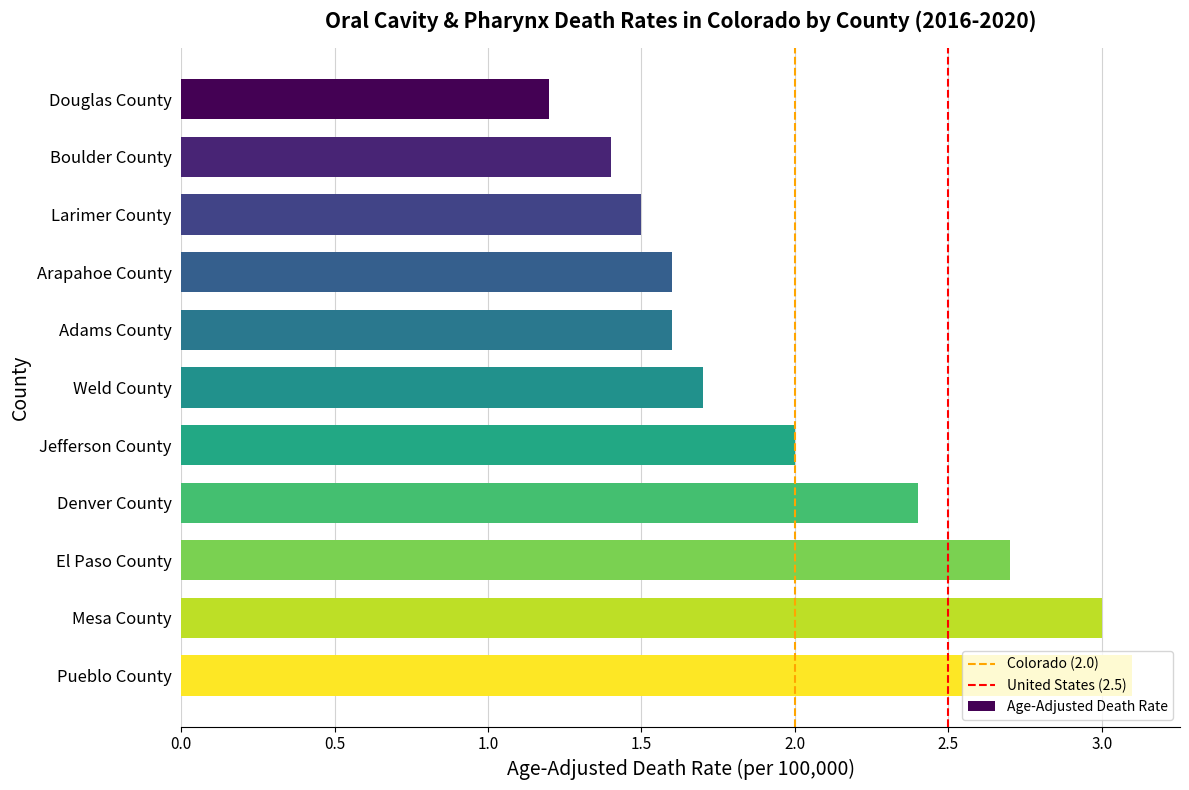

What is the label of the 1st bar from the bottom?

Pueblo County